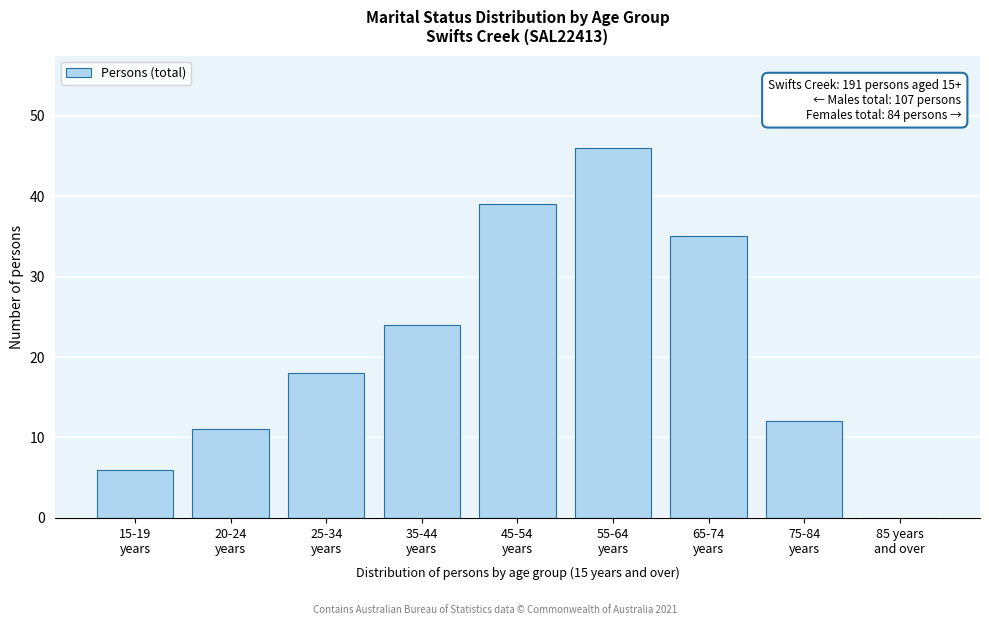

What is the greatest value displayed?

46